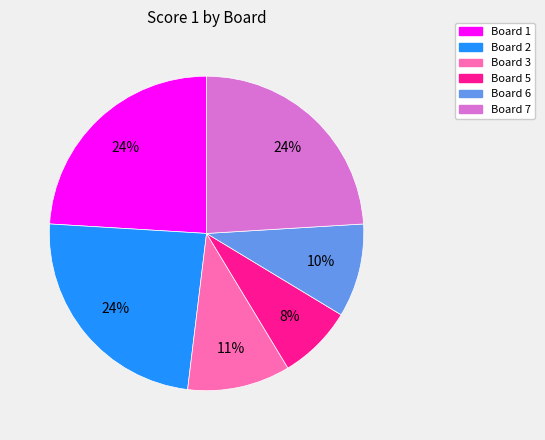

To the nearest percent, what is the average slice percentage?

17%